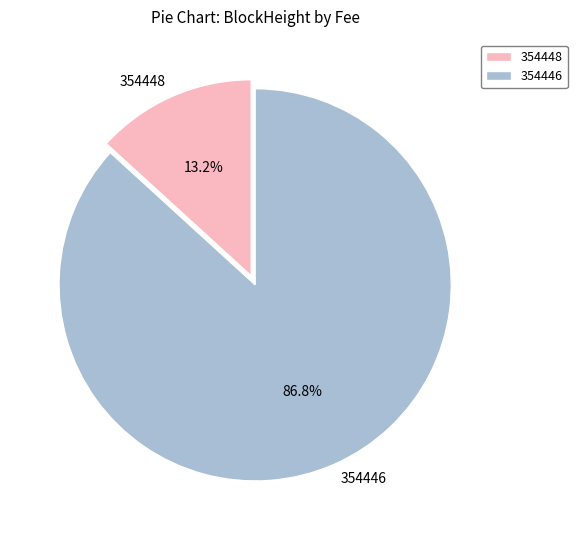

Does any single category account for the majority?

Yes